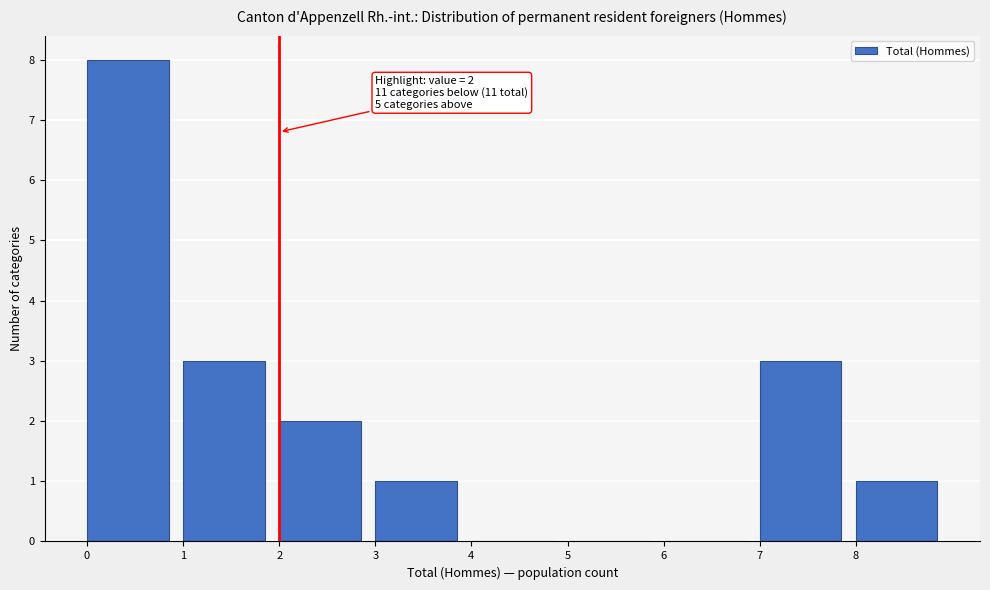

Over which range of the x-axis is the bar tallest?

0 to 1